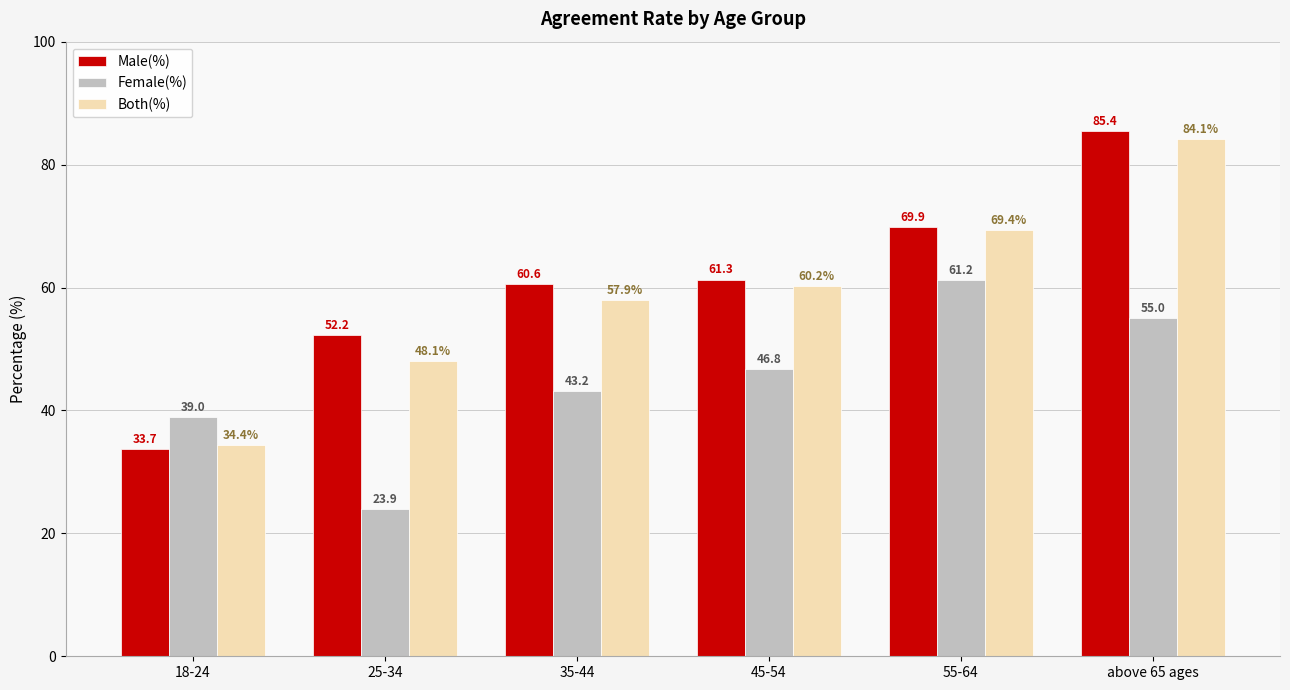

Reading left to right, what are all the values shown in this chart?

Male(%): 18-24=33.7	25-34=52.2	35-44=60.6	45-54=61.3	55-64=69.9	above 65 ages=85.4
Female(%): 18-24=39.0	25-34=23.9	35-44=43.2	45-54=46.8	55-64=61.2	above 65 ages=55.0
Both(%): 18-24=34.4	25-34=48.1	35-44=57.9	45-54=60.2	55-64=69.4	above 65 ages=84.1